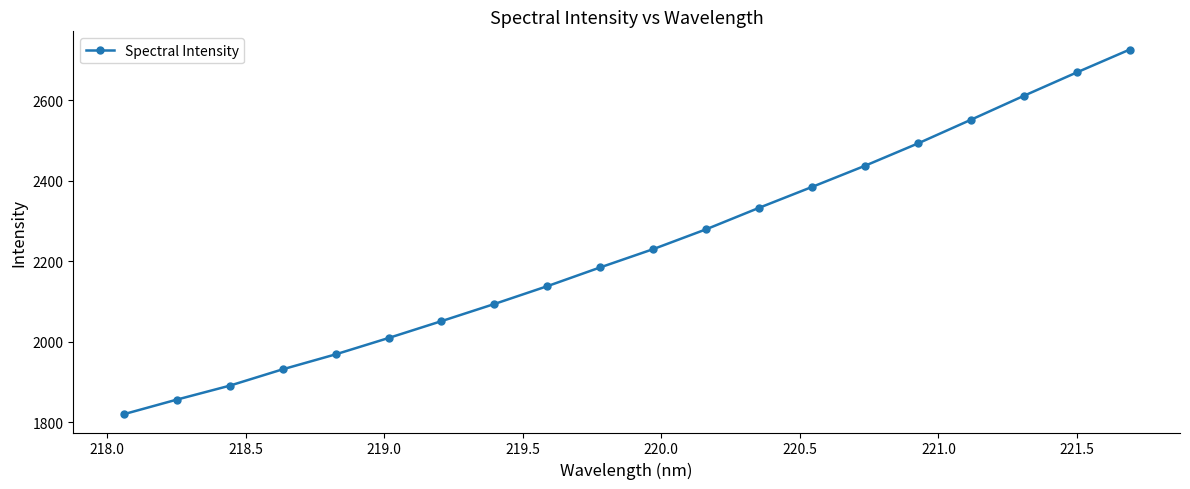

What is the greatest value displayed?

2725.9